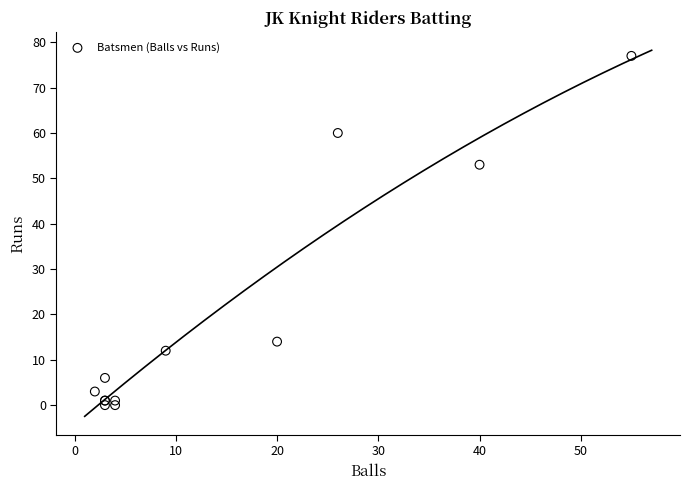

What Y value in the scatter plot is closest to 38?

53